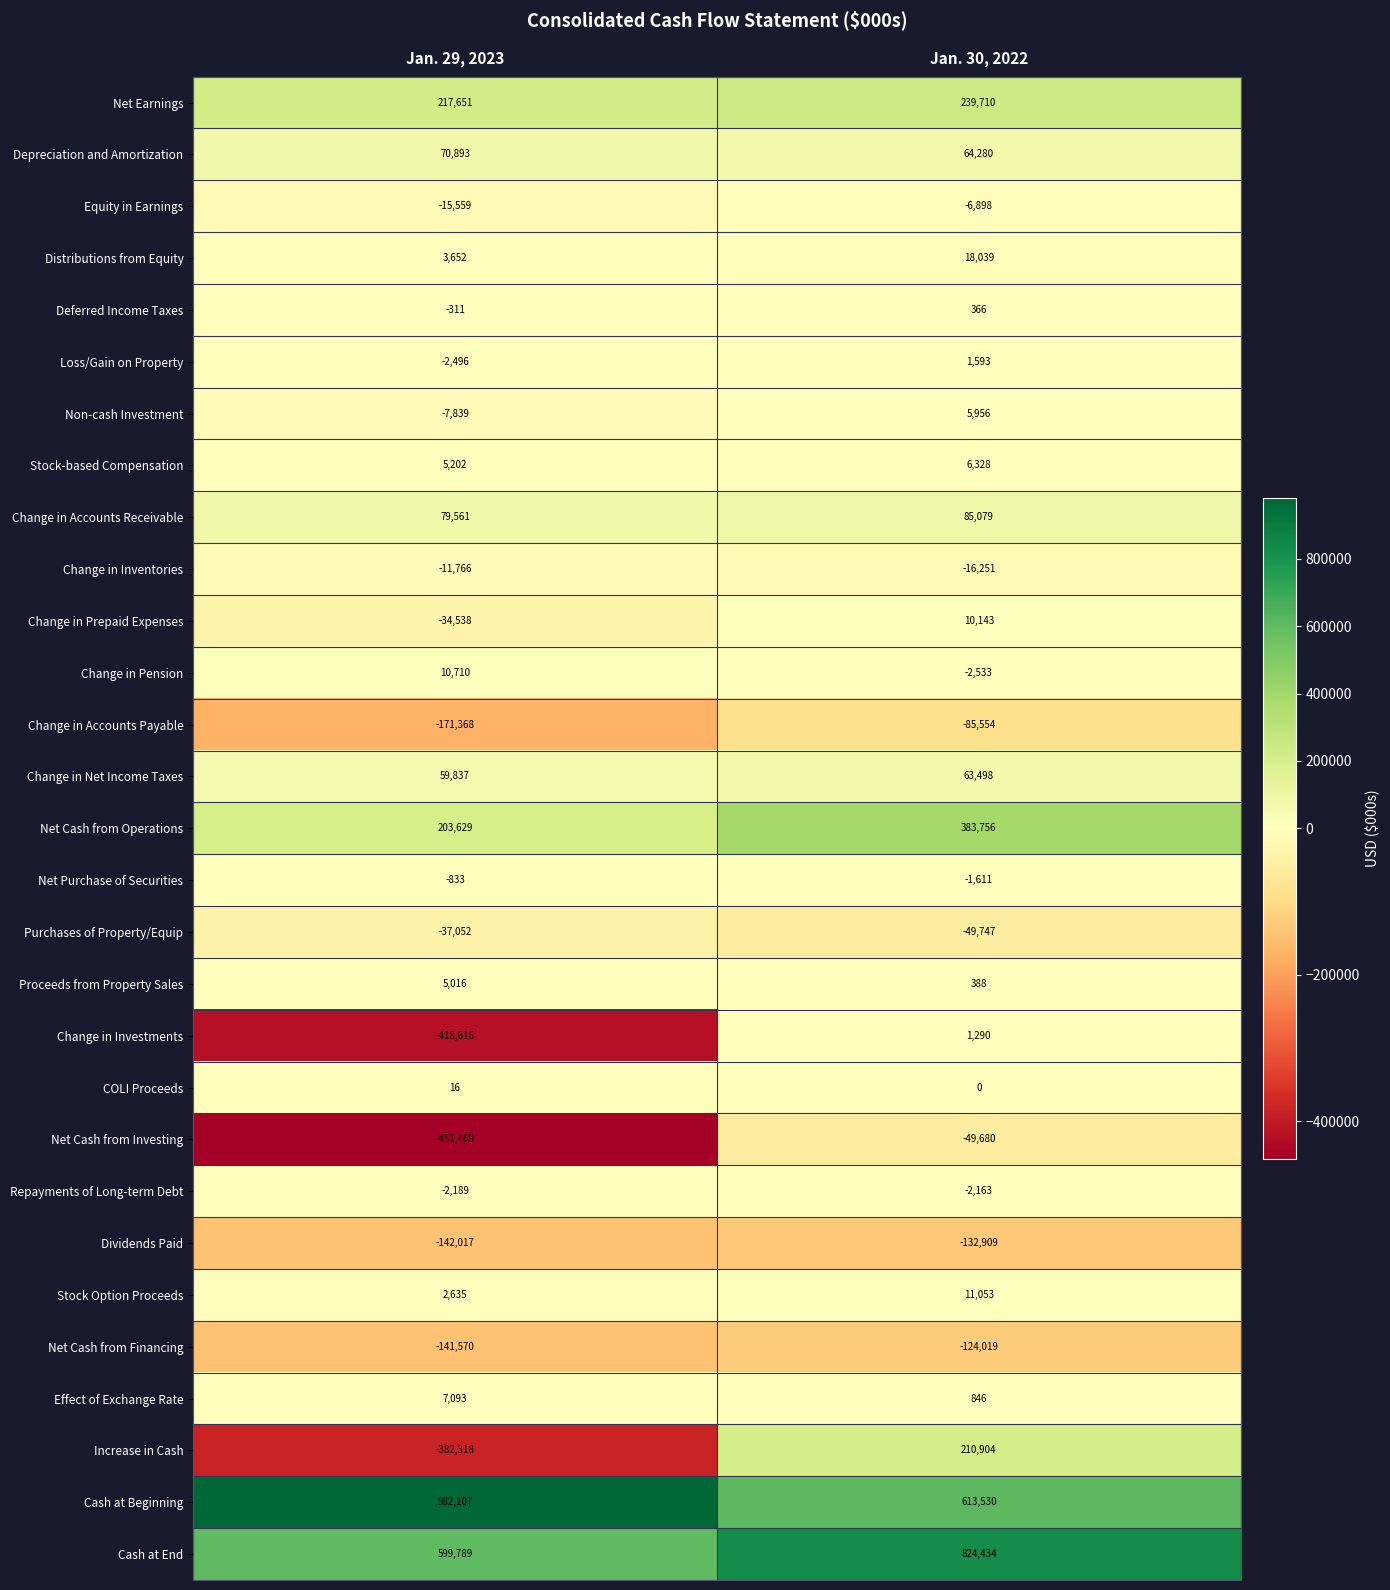

At which category is the sum across all series the highest?

Jan. 30, 2022